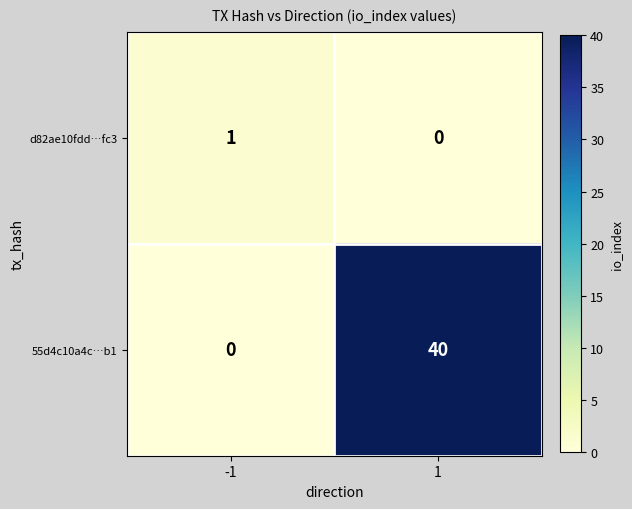

Which series has the widest spread of values?

55d4c10a4c…b1